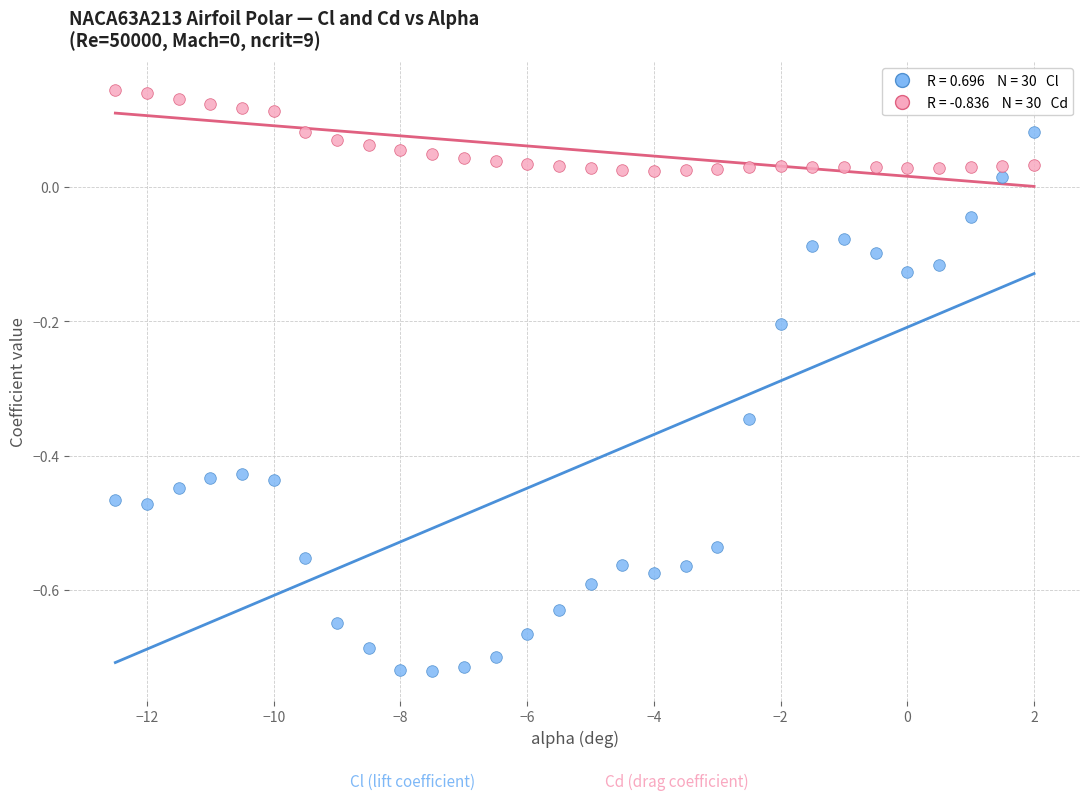

Across all data points, what is the range of Y values (max minus min)?

0.9